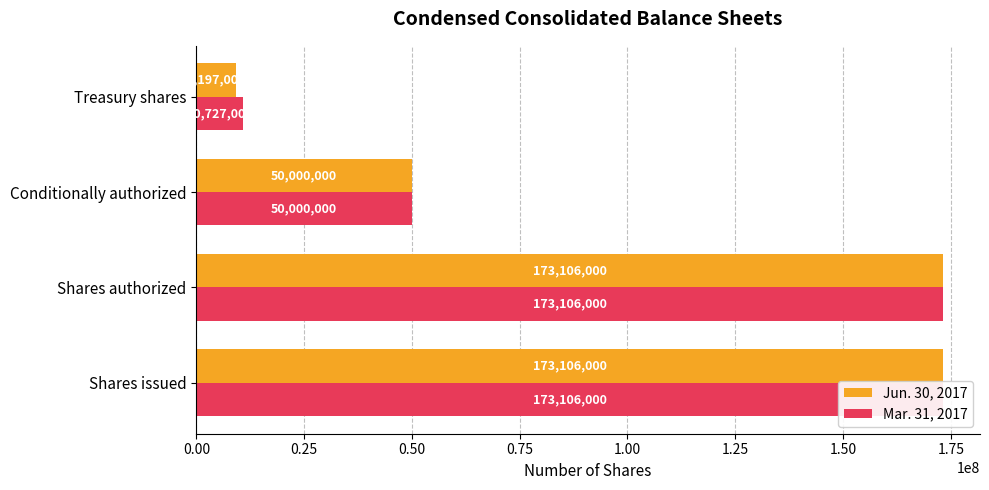

The value of Mar. 31, 2017 at 0.00 is 173106000. True or false?

True